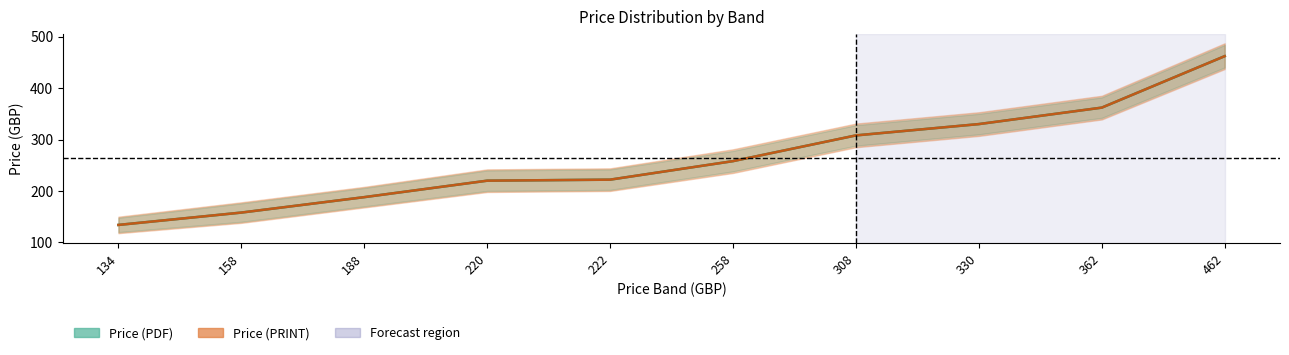

What is the value of the Price (PRINT) point at the 9th from the left?

362